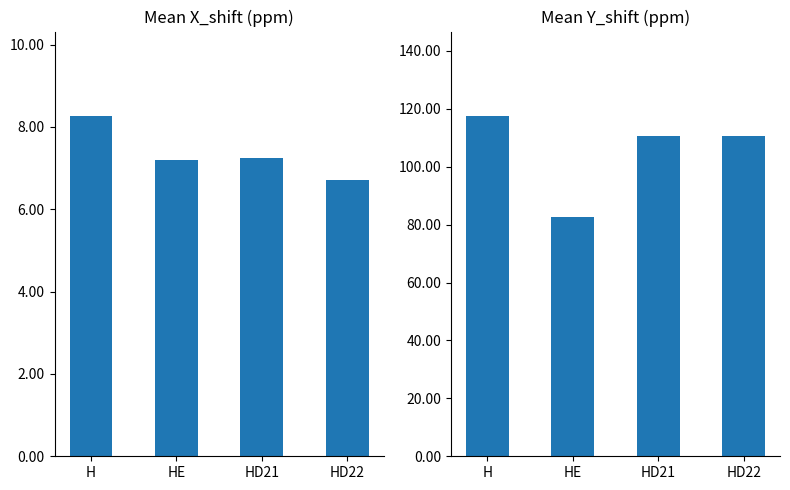

How many groups of bars are there?

4